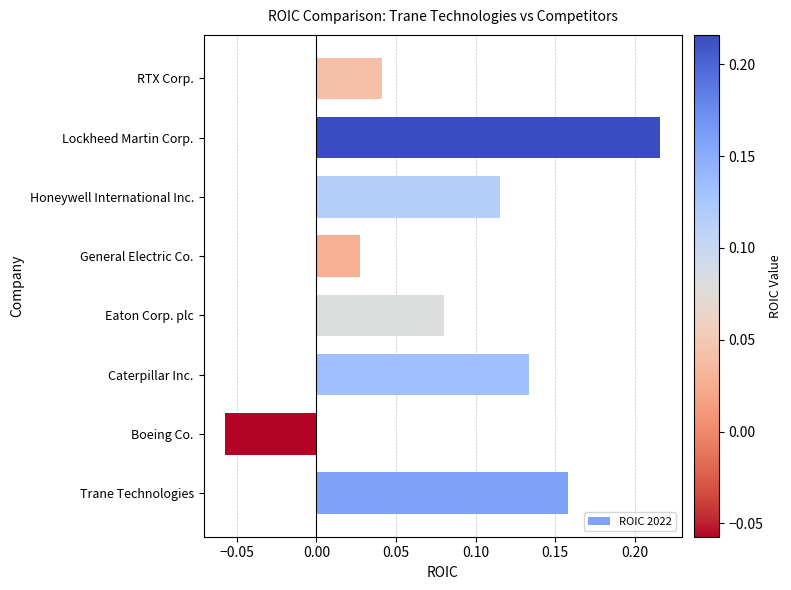

How many distinct data groups are displayed?

1